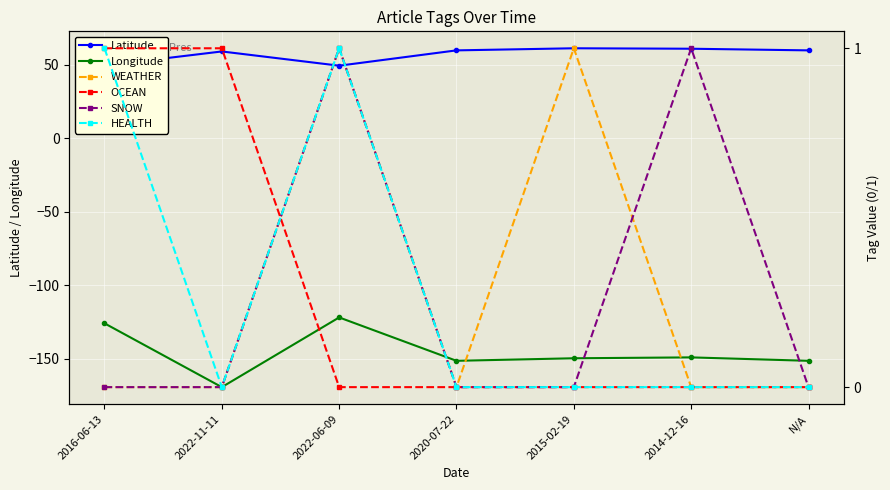

True or false: Latitude and SNOW intersect in this chart.

False